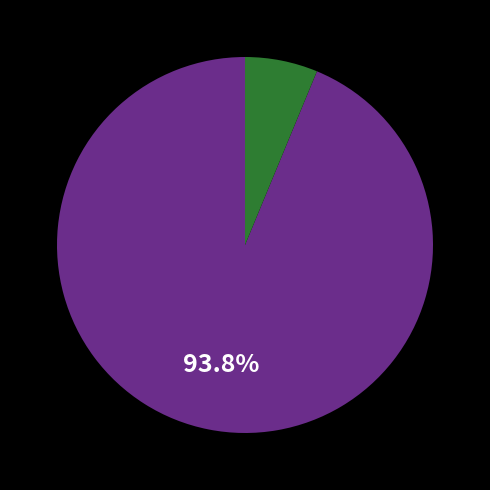

Is there a majority slice in this chart?

Yes